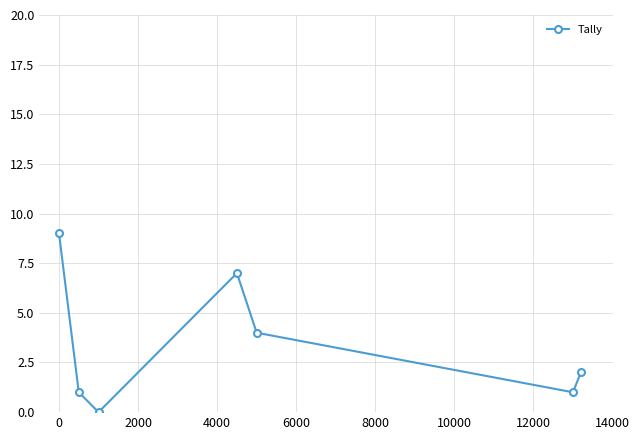

What is the sum of all values?

24